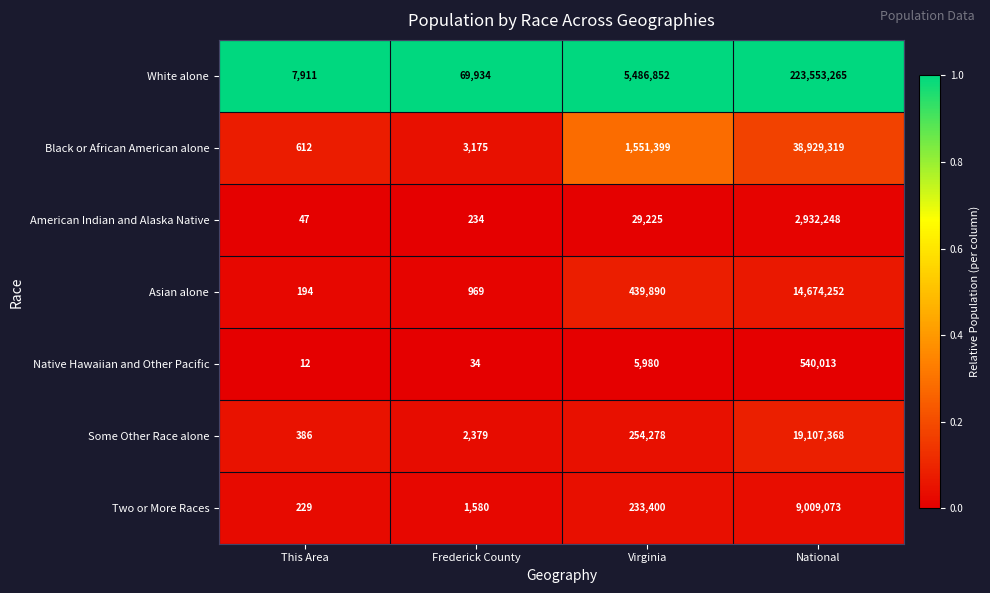

The value of Black or African American alone at Frederick County is 2003. True or false?

False